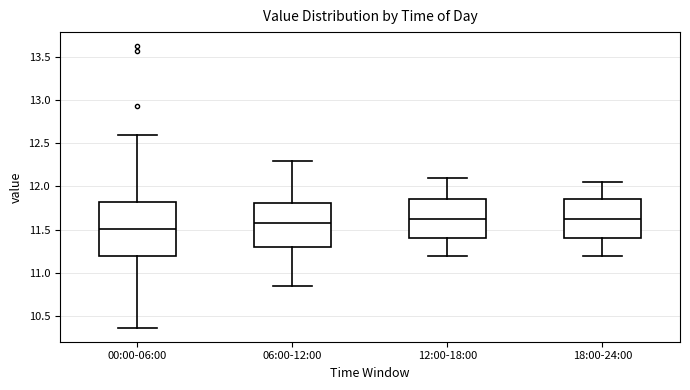

Reading left to right, read every box against the y-axis: the position of its median line, the range the box covers, and the ends of its whiskers. The values are not printed on the chart, so give them approximately, as read against the axis.

00:00-06:00: median 11.50, box 11.20 to 11.85, whiskers 10.35 to 12.60
06:00-12:00: median 11.60, box 11.30 to 11.80, whiskers 10.85 to 12.30
12:00-18:00: median 11.65, box 11.40 to 11.85, whiskers 11.20 to 12.10
18:00-24:00: median 11.65, box 11.40 to 11.85, whiskers 11.20 to 12.05